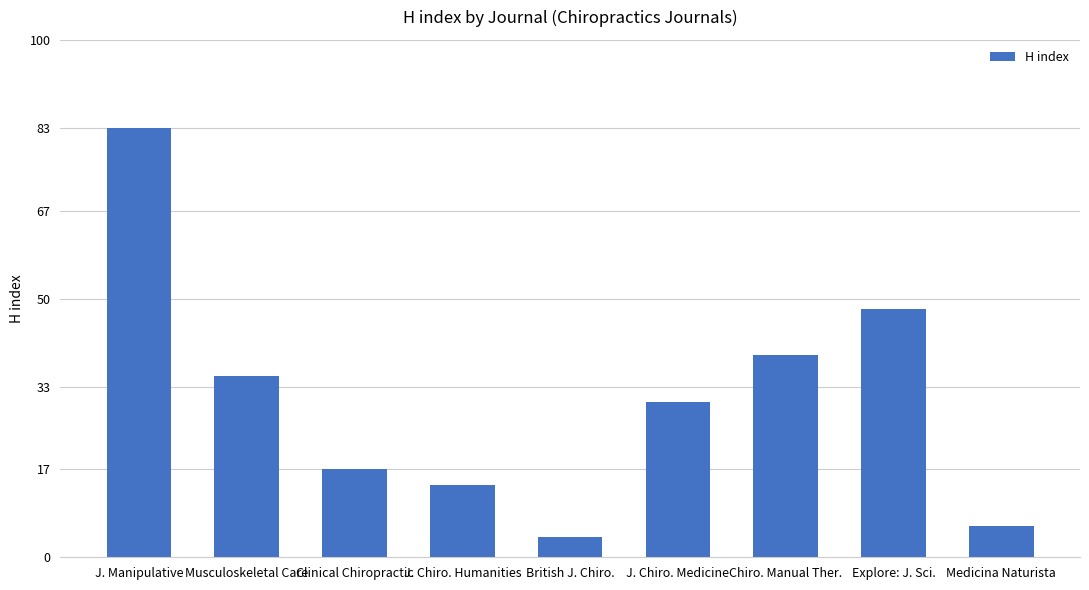

Which category has the lowest value across all series?

British J. Chiro.